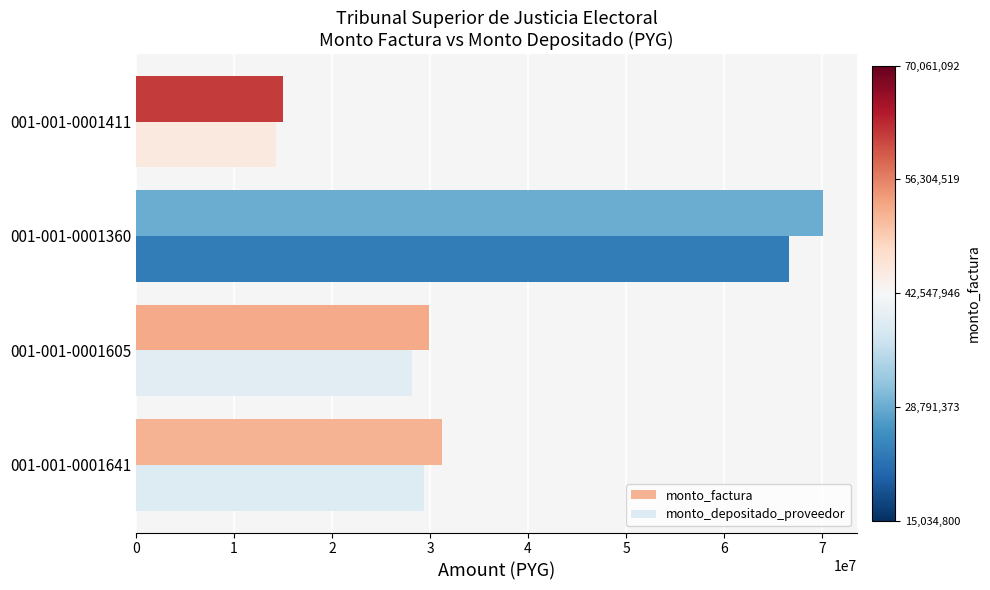

What is the sum of the monto_factura values at 001-001-0001605 and 001-001-0001411?

44883300